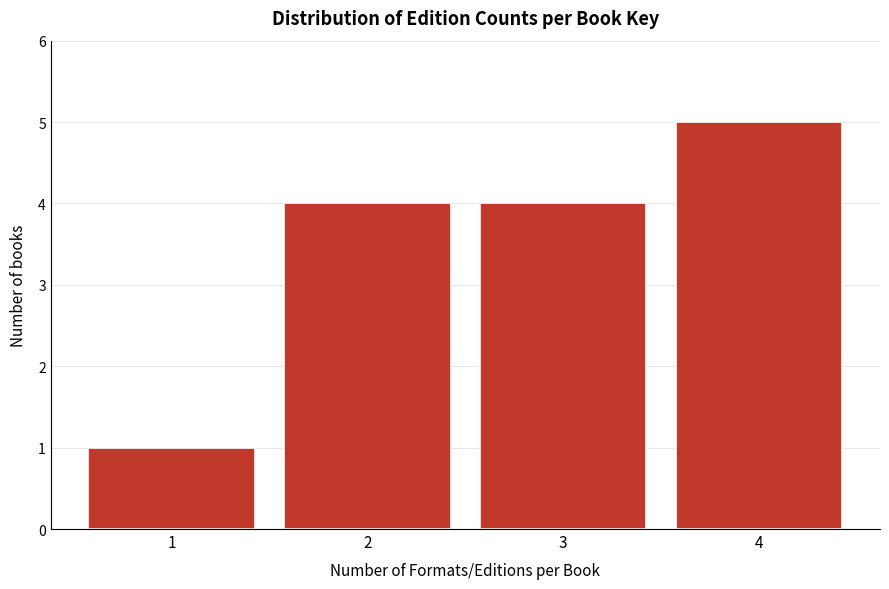

Reading left to right, transcribe all the data shown in this chart.

1=1	2=4	3=4	4=5